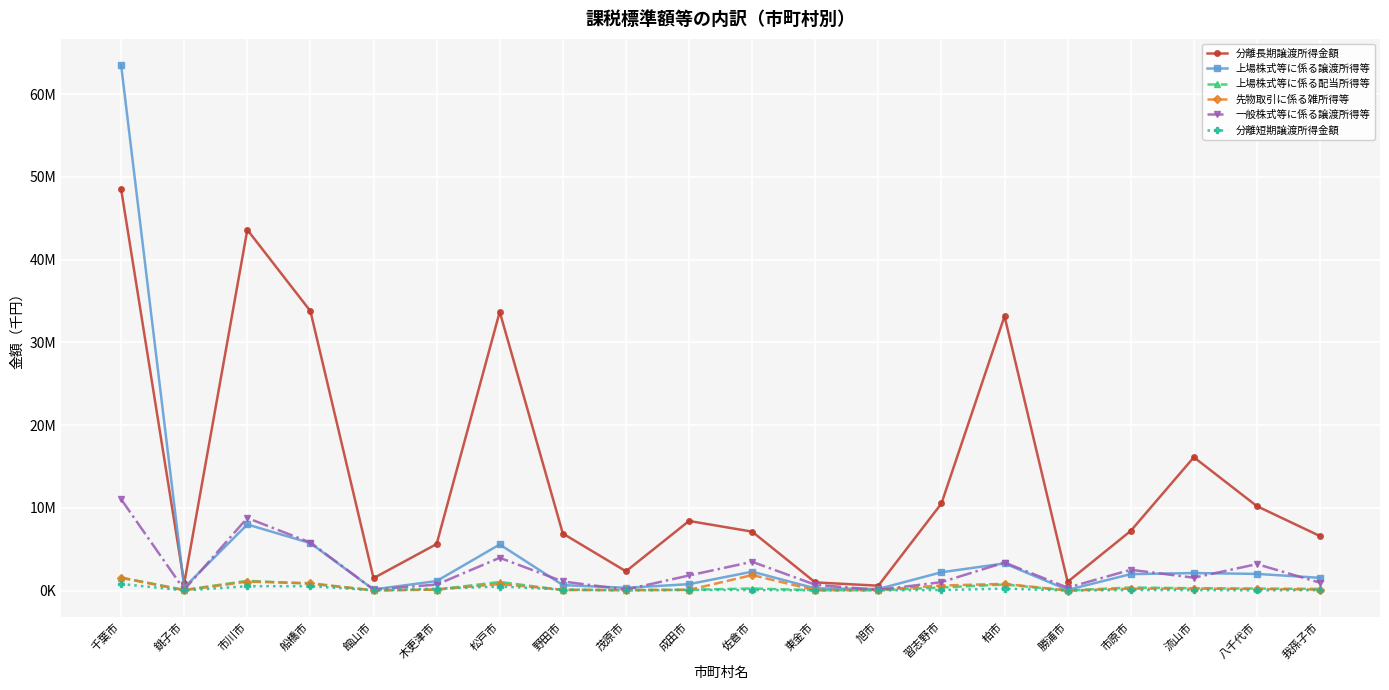

What is the maximum value shown in the chart?

63488336